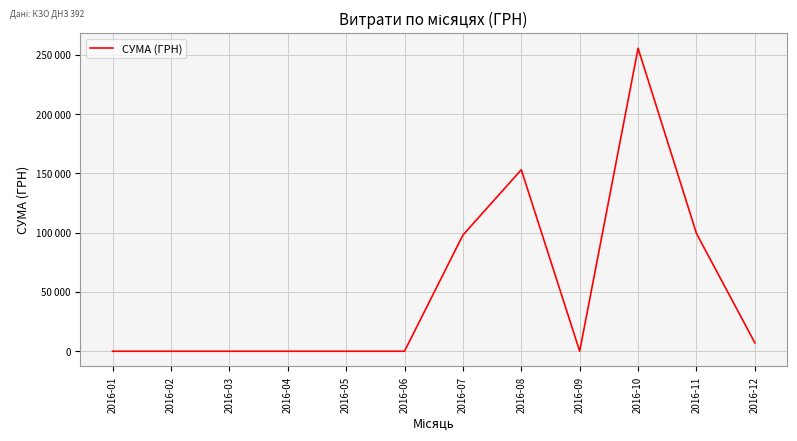

Rank the categories by value from lowest to highest.

2016-01, 2016-02, 2016-03, 2016-04, 2016-05, 2016-06, 2016-09, 2016-12, 2016-07, 2016-11, 2016-08, 2016-10